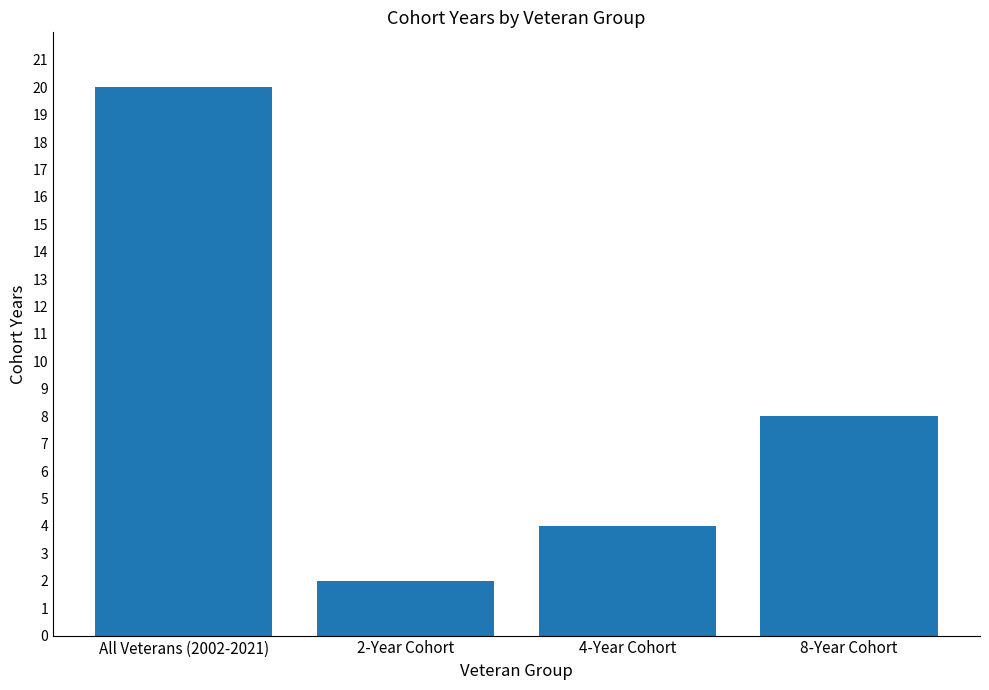

Count the values in the range 4 to 20.

3